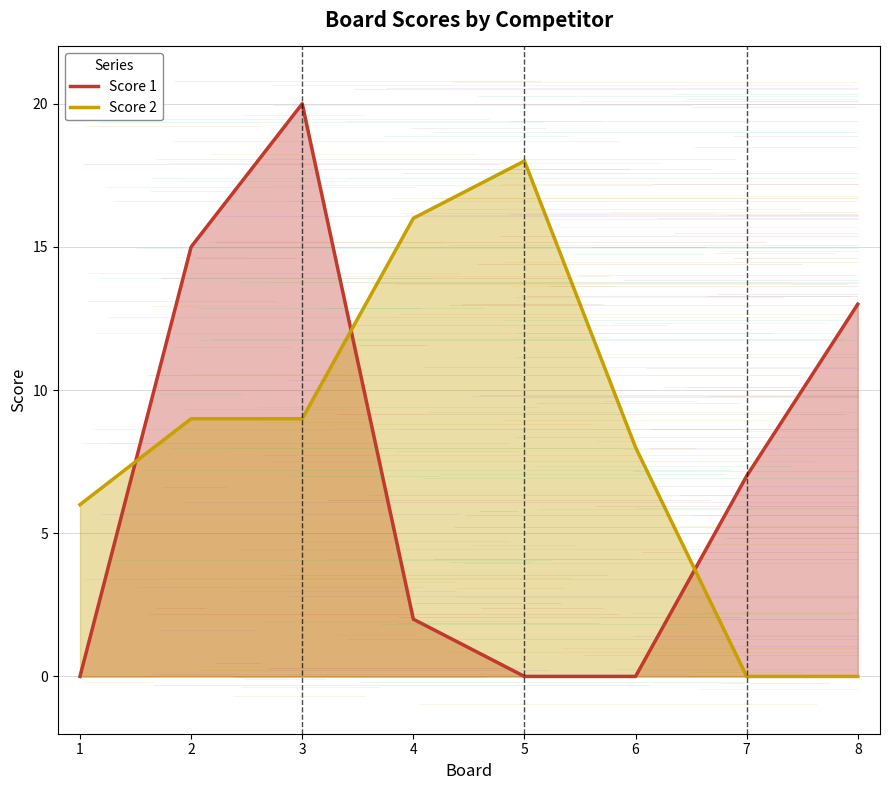

At how many categories does at least one series exceed 12?

5